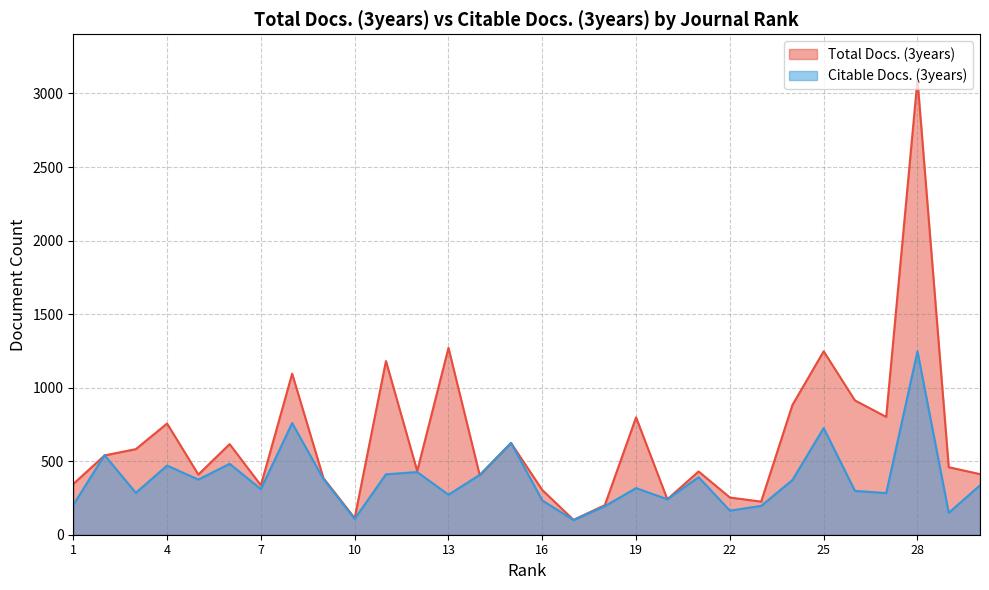

What is the maximum value shown in the chart?

3093